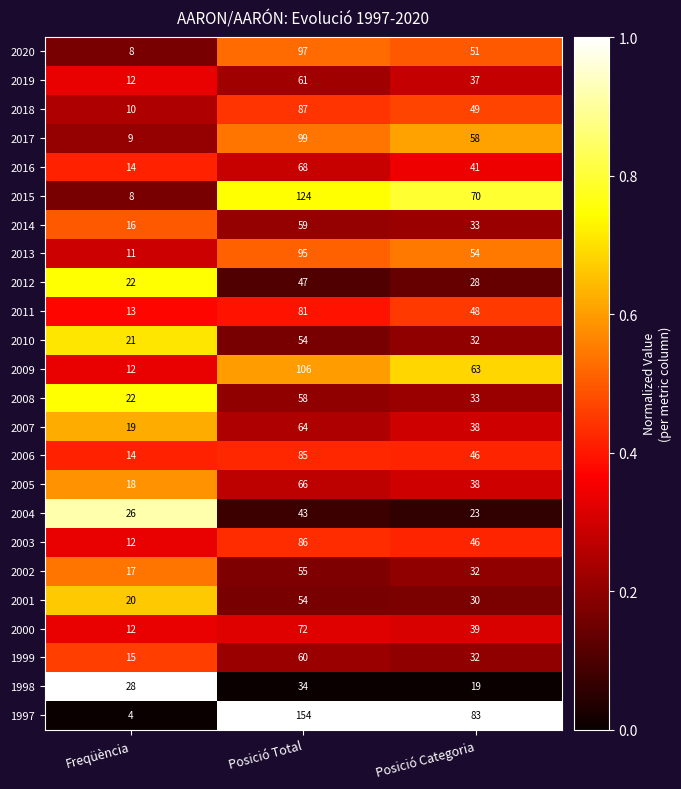

True or false: 1998 has a value of 28 at Freqüència.

True